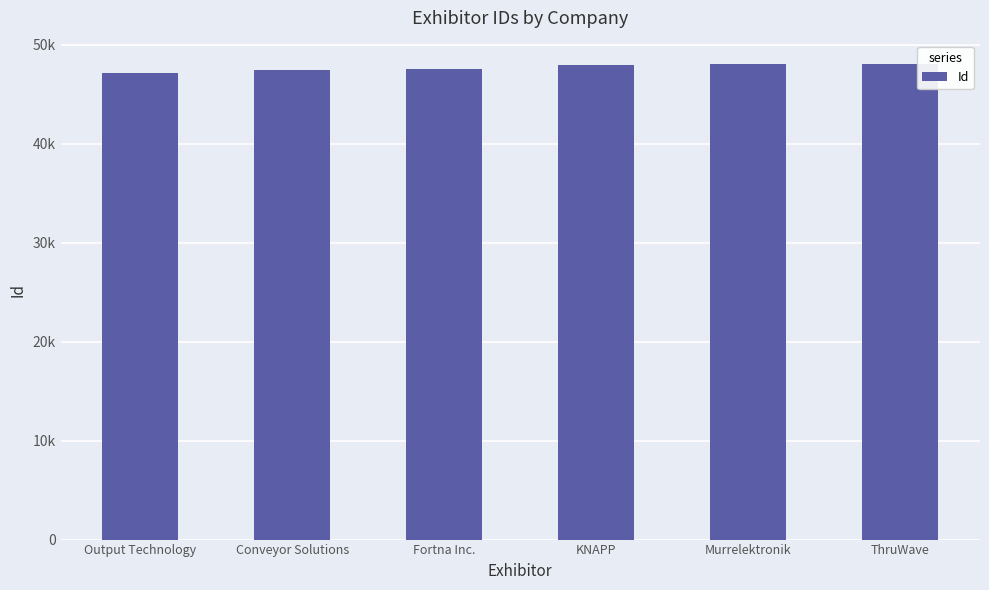

Are the bars horizontal?

No